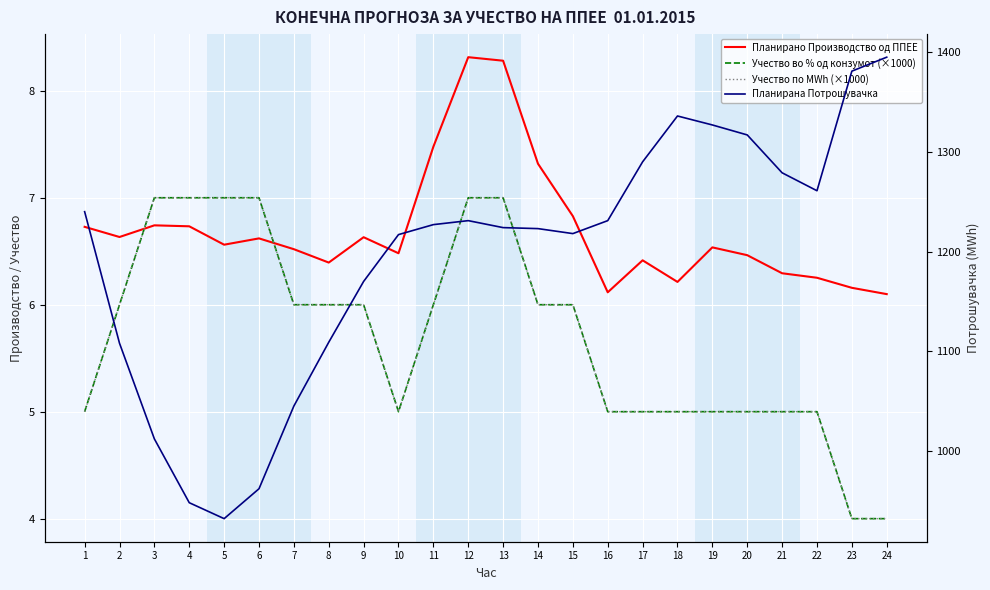

At which category is the sum across all series the highest?

24